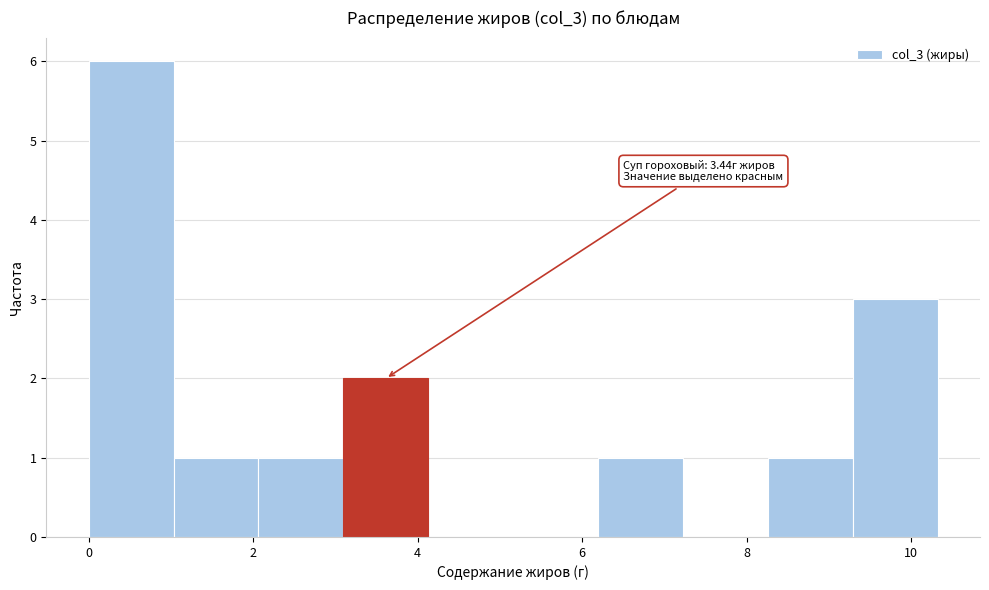

Which range on the x-axis has the tallest bar?

0.0 to 1.0